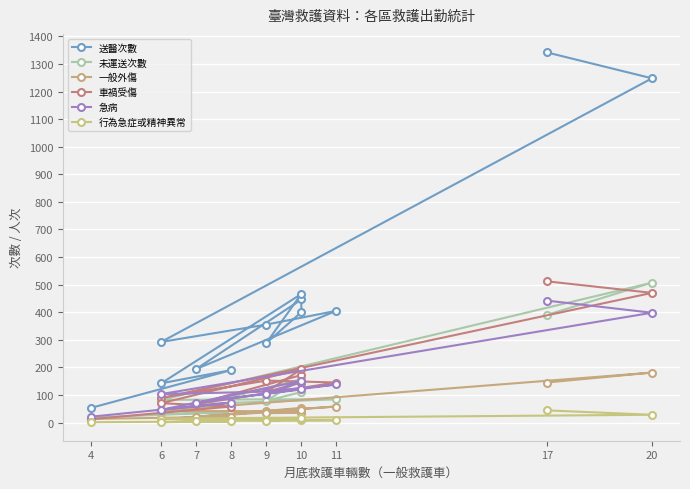

What is the highest value of the 未運送次數 series?

507